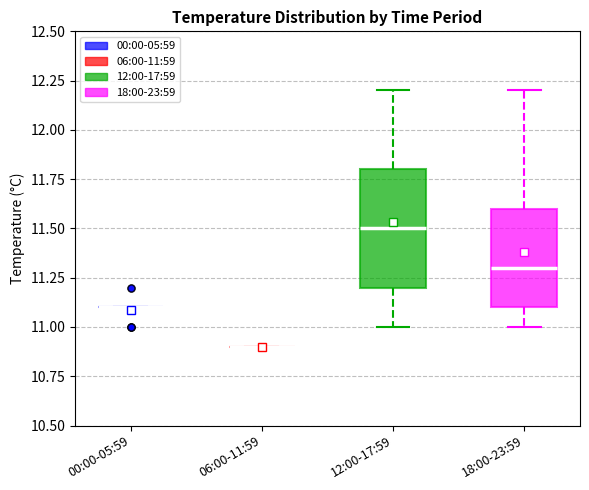

Reading left to right, read every box against the y-axis: the position of its median line, the range the box covers, and the ends of its whiskers. The values are not printed on the chart, so give them approximately, as read against the axis.

00:00-05:59: box collapsed to a line at 11.1, whiskers 11.1 to 11.1
06:00-11:59: box collapsed to a line at 10.9, whiskers 10.9 to 10.9
12:00-17:59: median 11.5, box 11.2 to 11.8, whiskers 11.0 to 12.2
18:00-23:59: median 11.3, box 11.1 to 11.6, whiskers 11.0 to 12.2